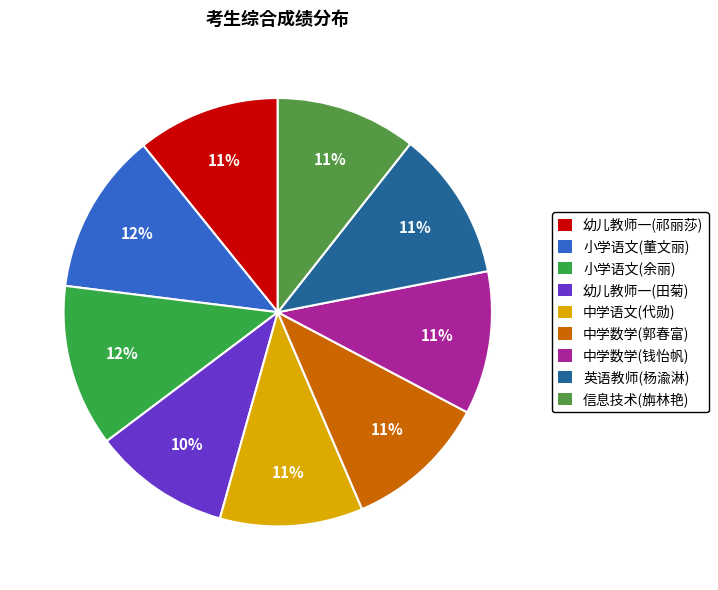

Count the number of slices in the pie.

9